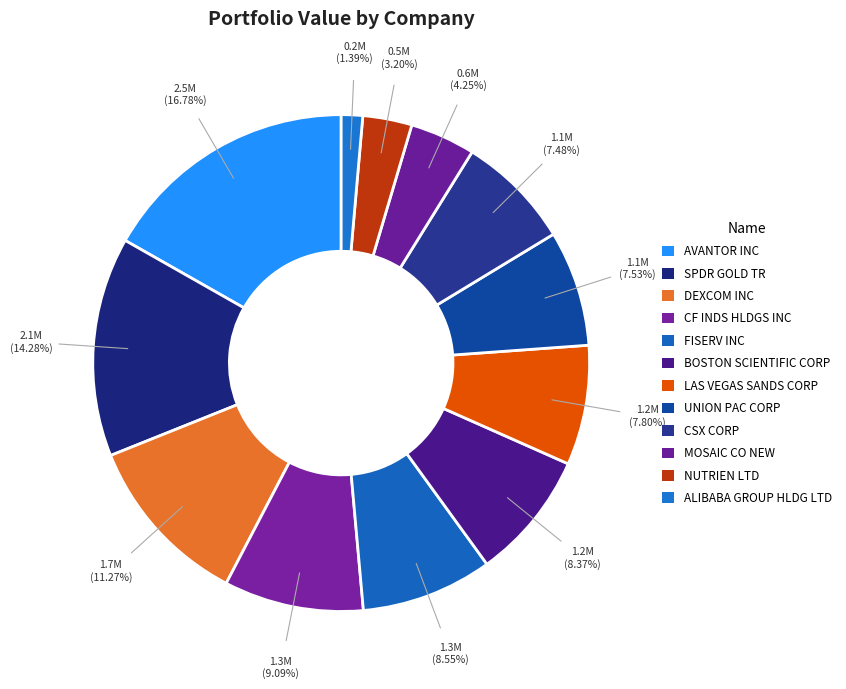

Count the number of slices in the pie.

12